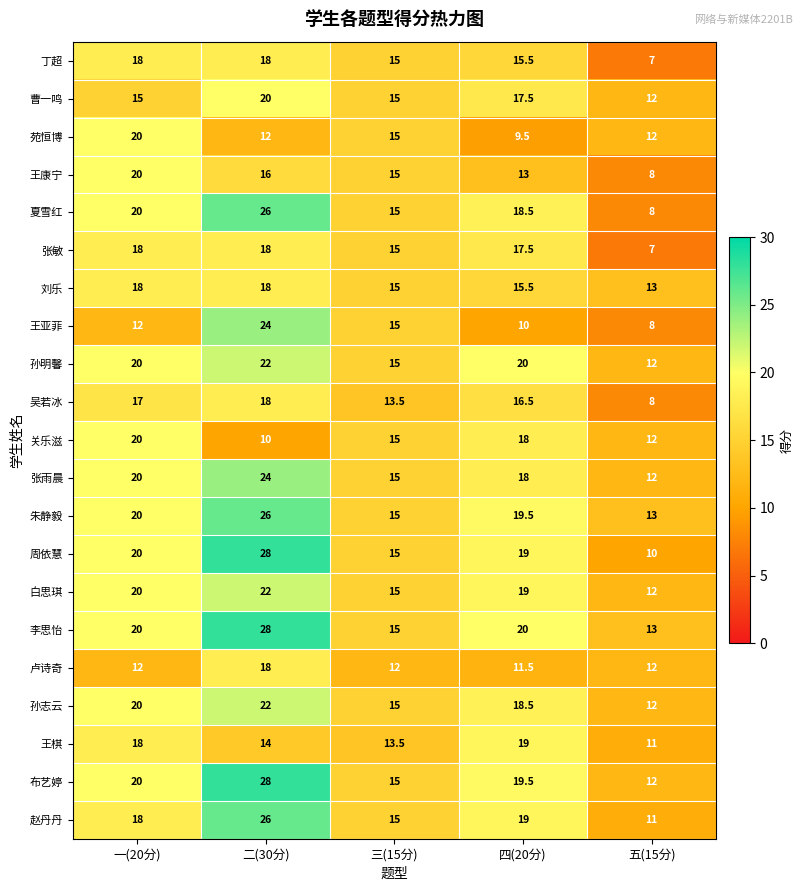

How many 苑恒博 values are between 12 and 15?

3